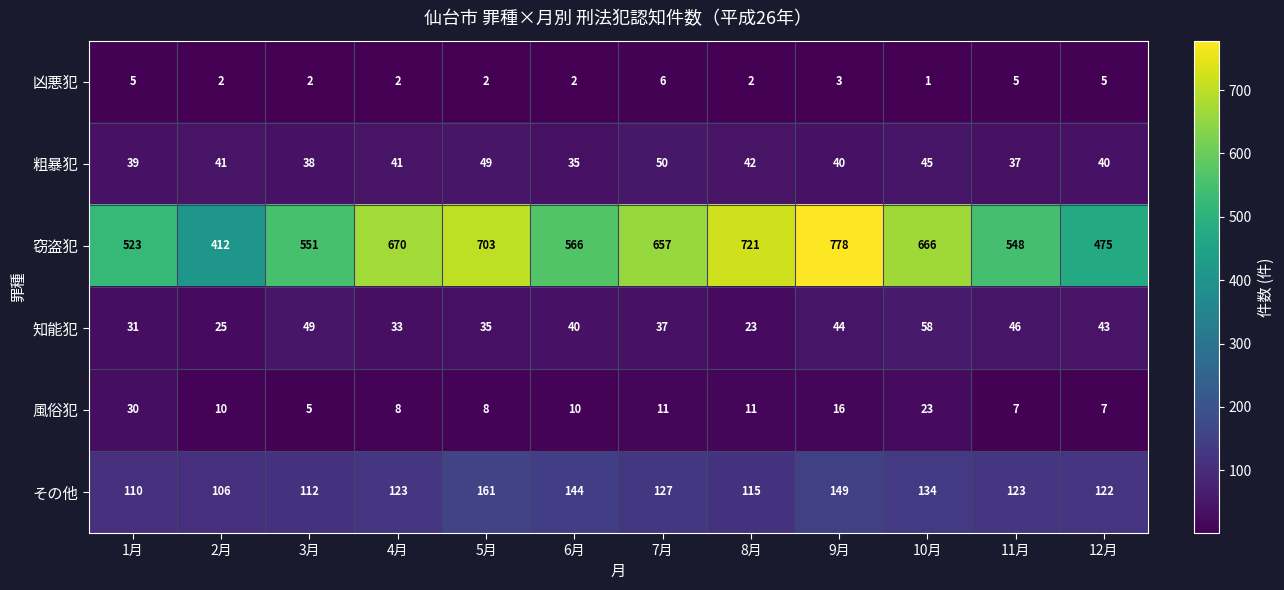

Rank the categories by 窃盗犯 value from highest to lowest.

9月, 8月, 5月, 4月, 10月, 7月, 6月, 3月, 11月, 1月, 12月, 2月